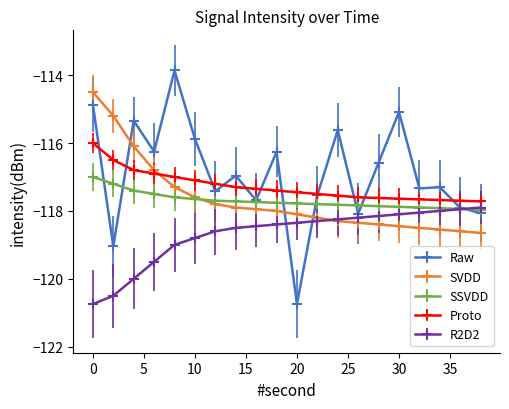

Rank the series by their maximum value, from highest to lowest.

Raw, SVDD, Proto, SSVDD, R2D2